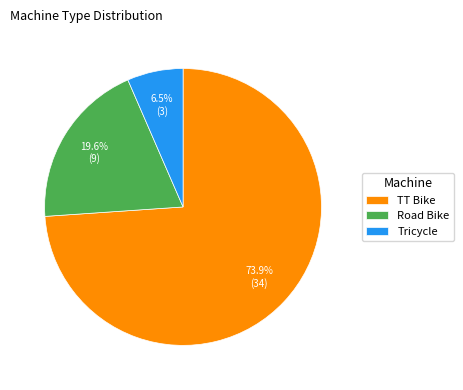

To the nearest percent, what portion does TT Bike represent?

74%